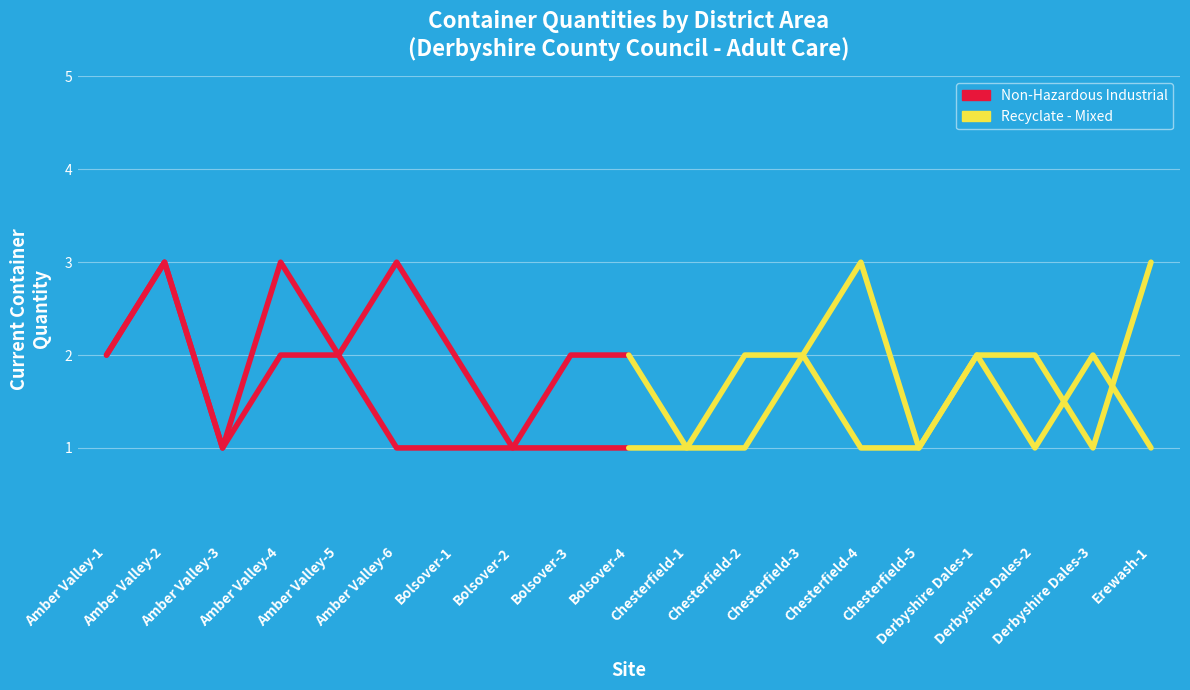

Where is the first local maximum for Non-Hazardous Industrial?

Amber Valley-2